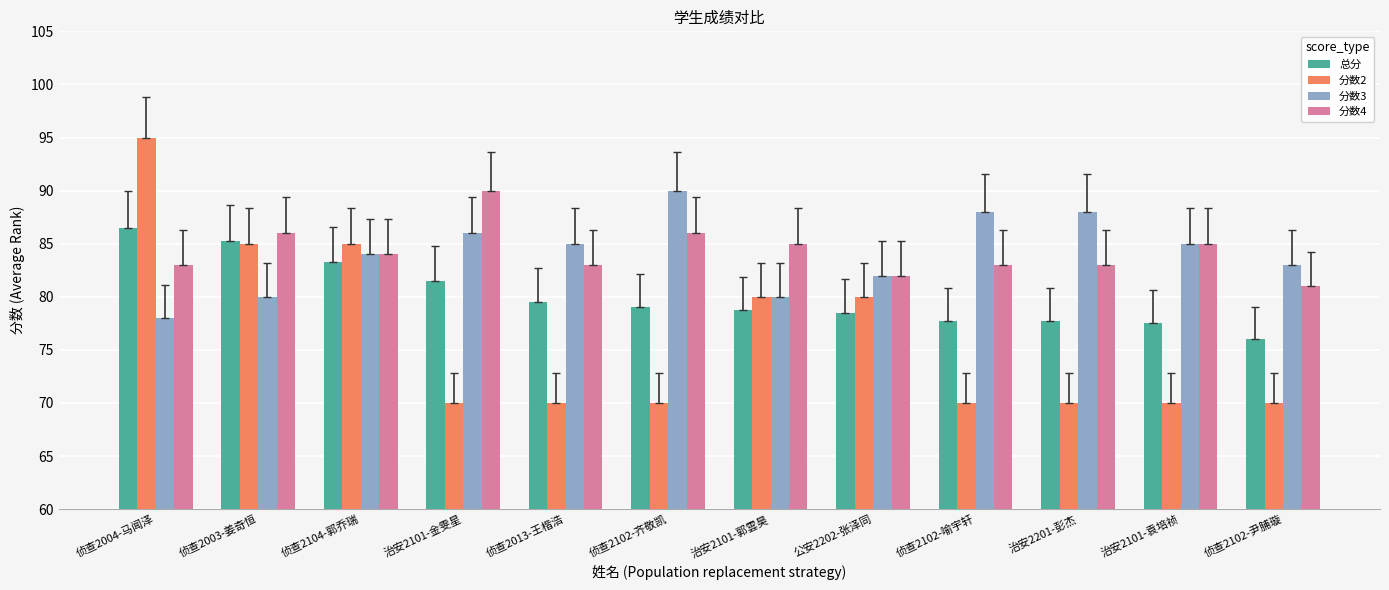

At which label does 分数4 first exceed 84?

侦查2003-姜奇恒